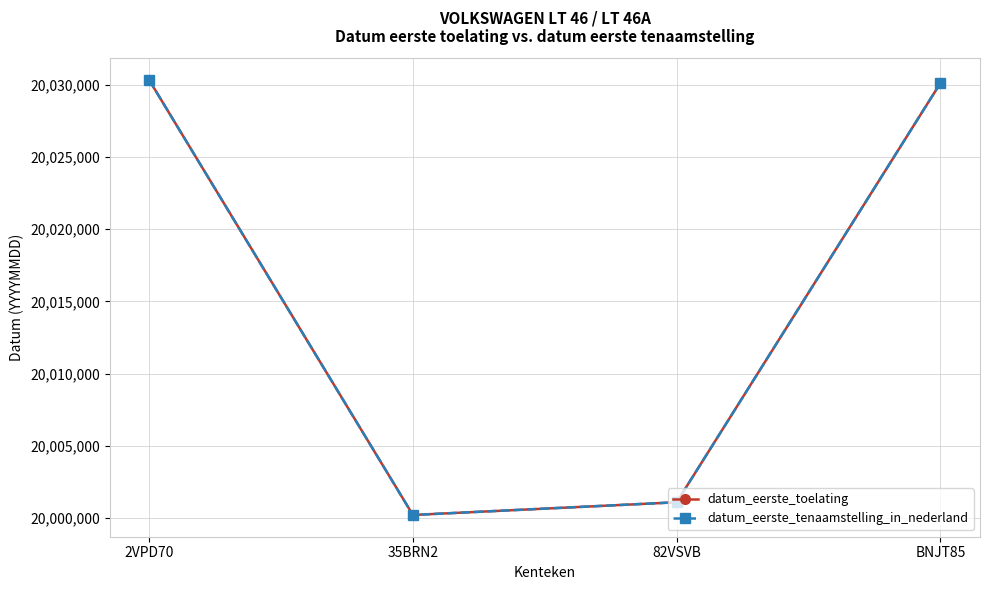

Does the chart have visible grid lines?

Yes